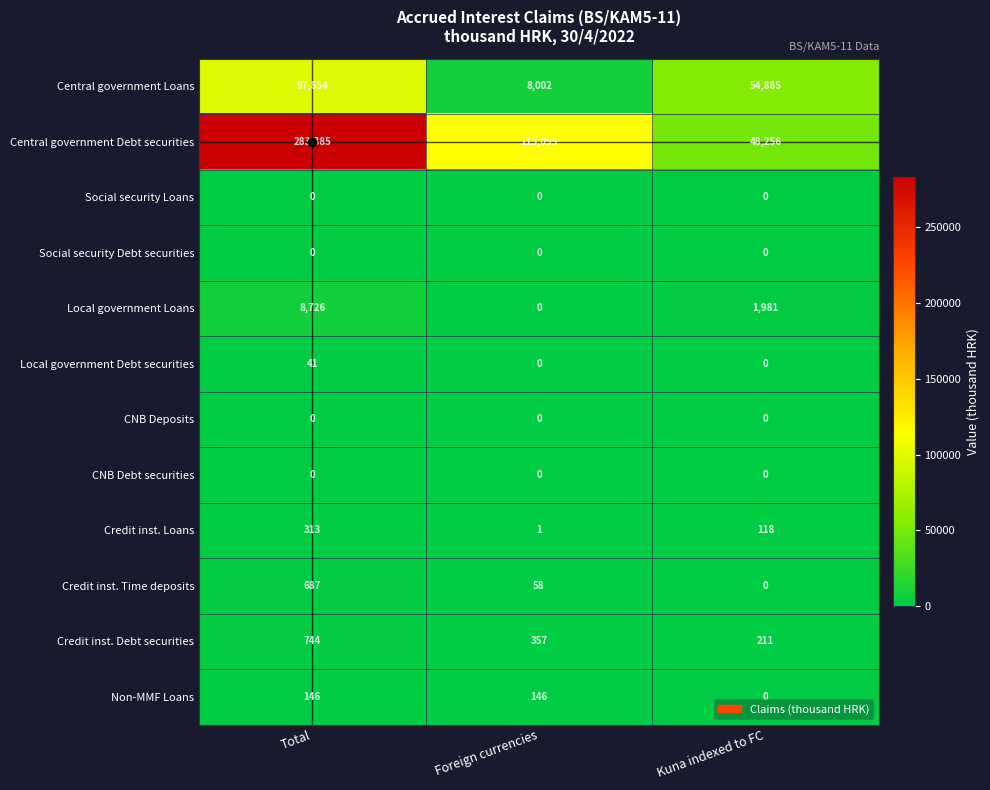

What is the approximate value of Local government Loans at Kuna indexed to FC, to the nearest 100?

2000